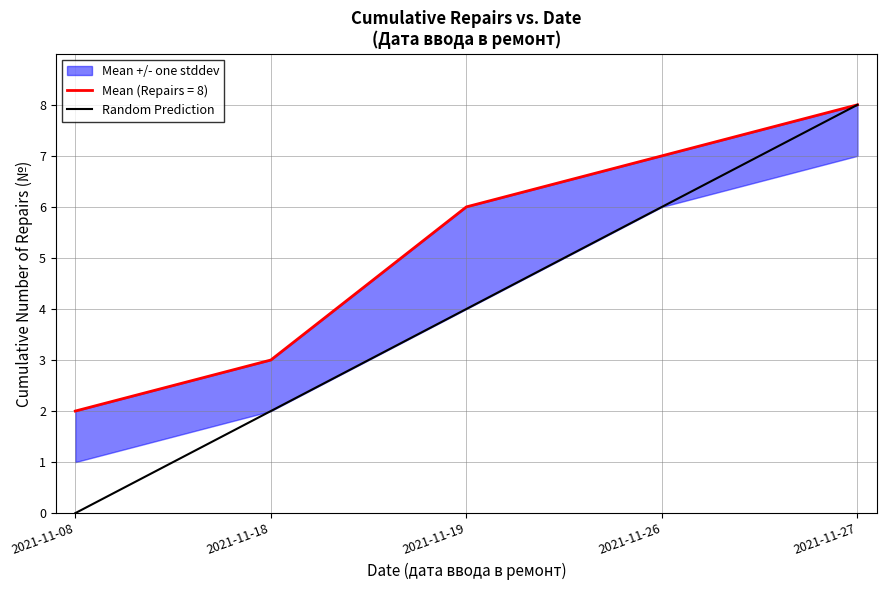

The Random Prediction series shows 1 at 2021-11-18. True or false?

False